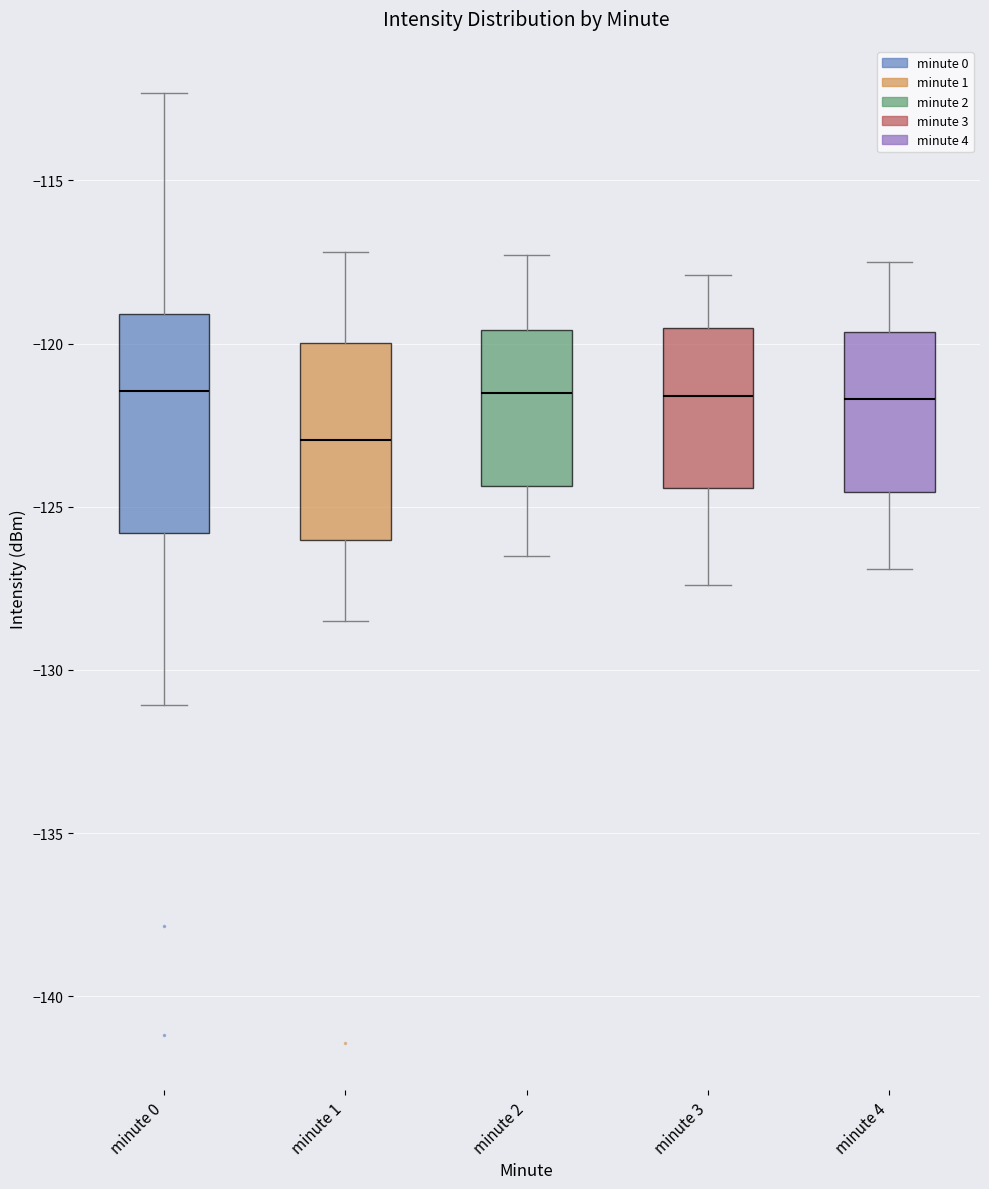

Comparing the boxes themselves (not the whiskers), which one is the tallest?

minute 0